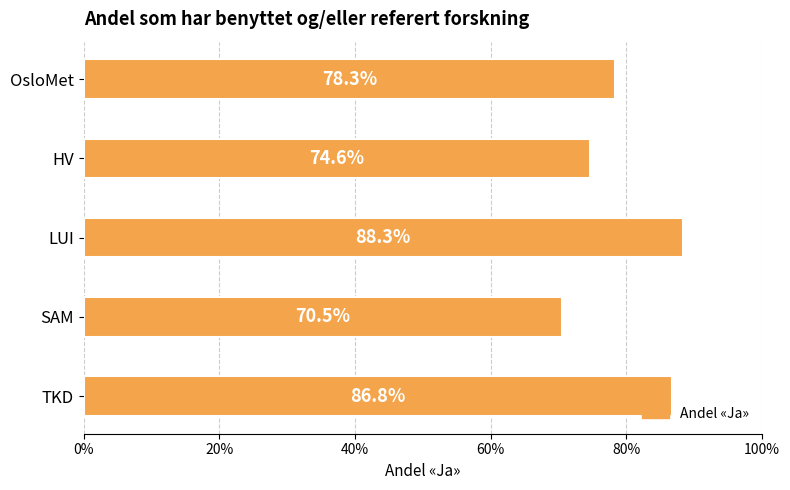

Are the bars horizontal?

Yes